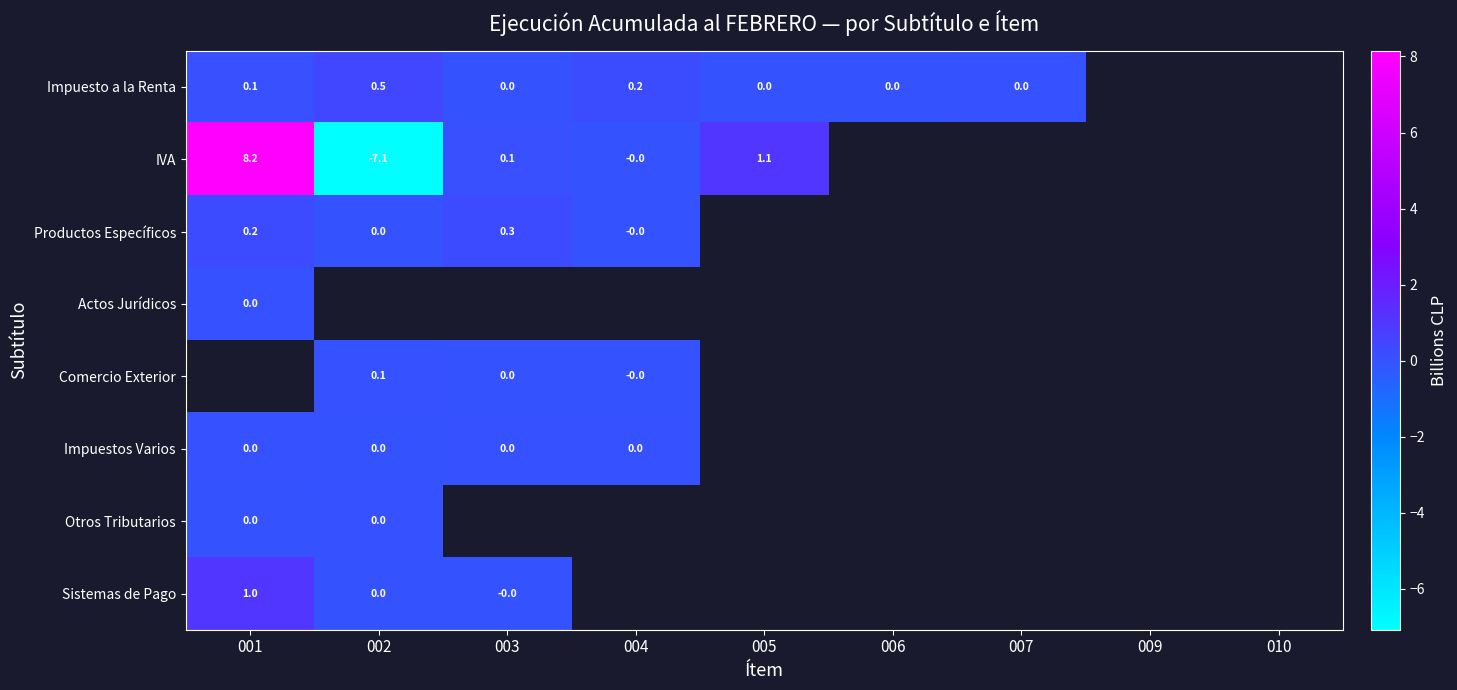

At which label is Otros Tributarios closest to 0?

001